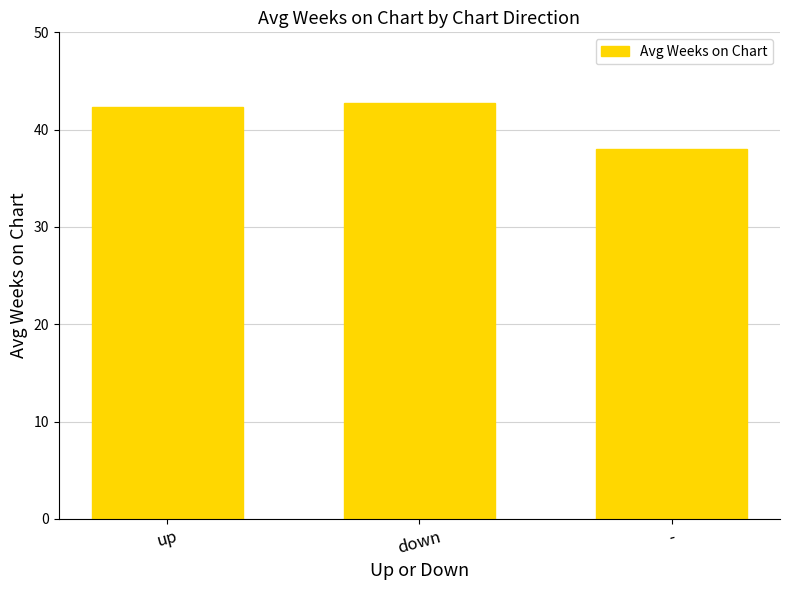

What is the value of the 1st bar from the left?

42.3